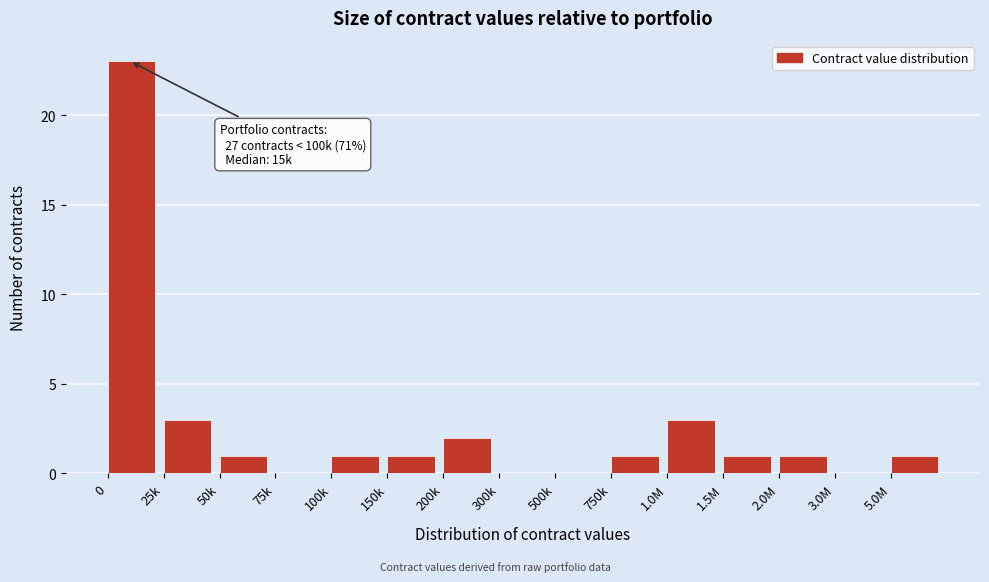

Reading left to right, extract all data points from this chart.

0=23	25k=3	50k=1	75k=0	100k=1	150k=1	200k=2	300k=0	500k=0	750k=1	1.0M=3	1.5M=1	2.0M=1	3.0M=0	5.0M=1